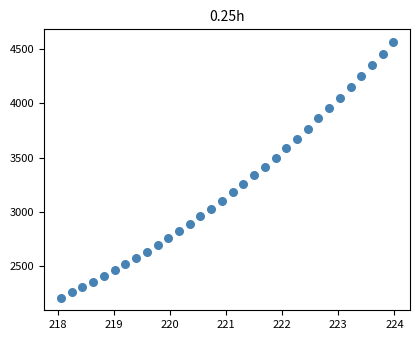

What is the range of X values (max minus min)?

5.9